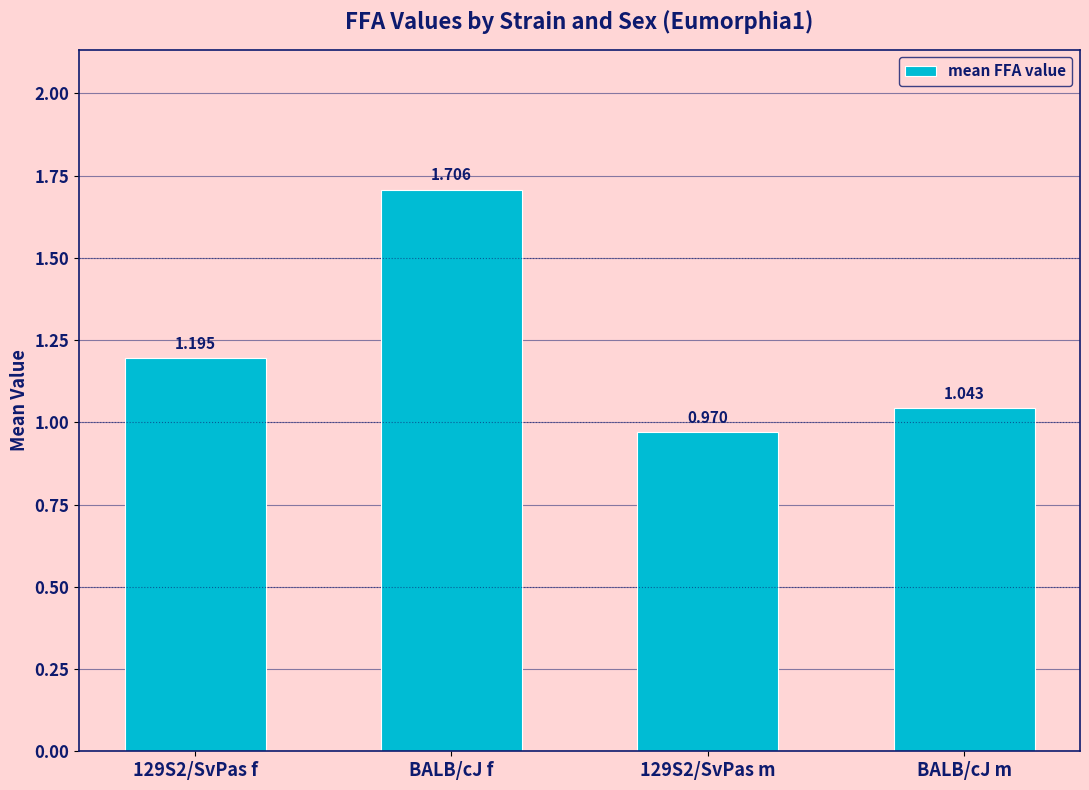

Where is the data nearest to the value 1?

129S2/SvPas m